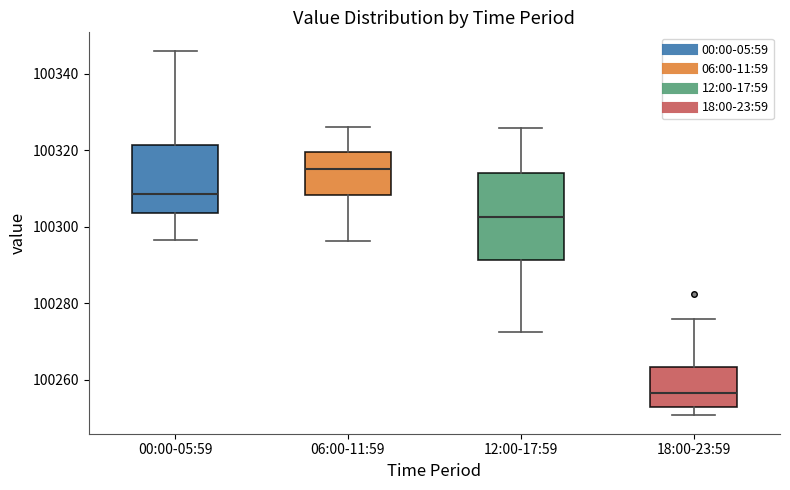

Which box has the highest median line?

06:00-11:59